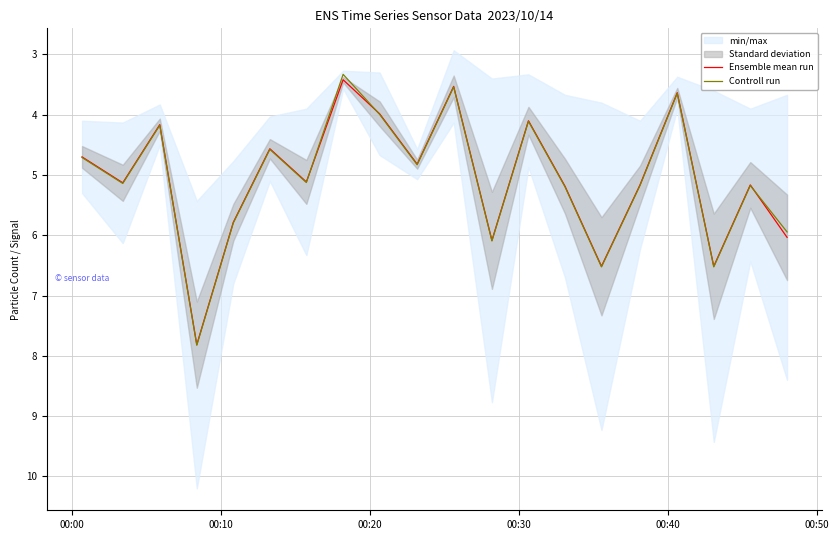

What is the highest value of the Ensemble mean run series?

7.8